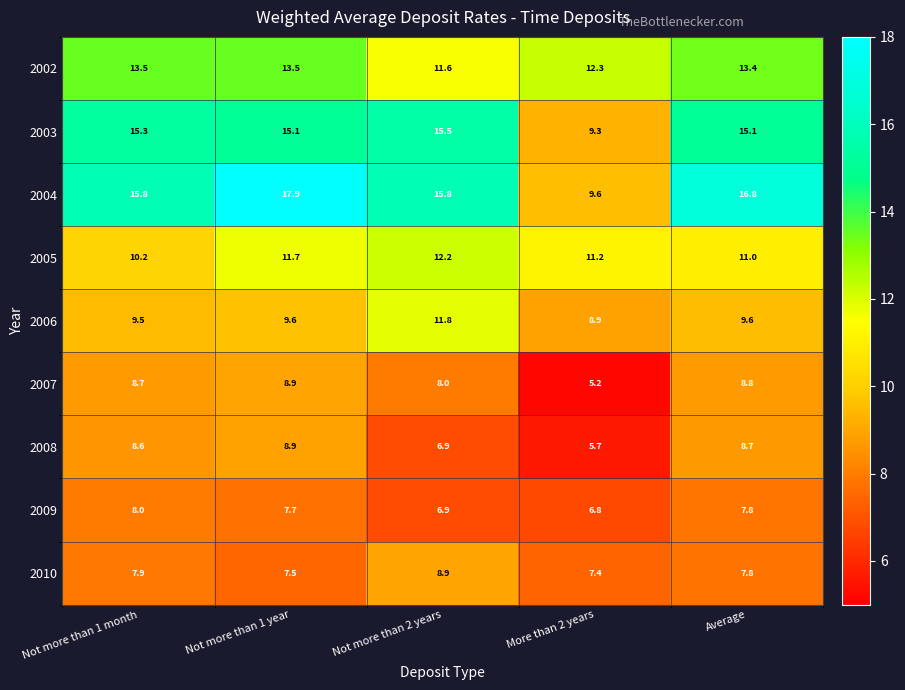

What is the difference between the maximum and minimum values in the 2002 series?

1.9